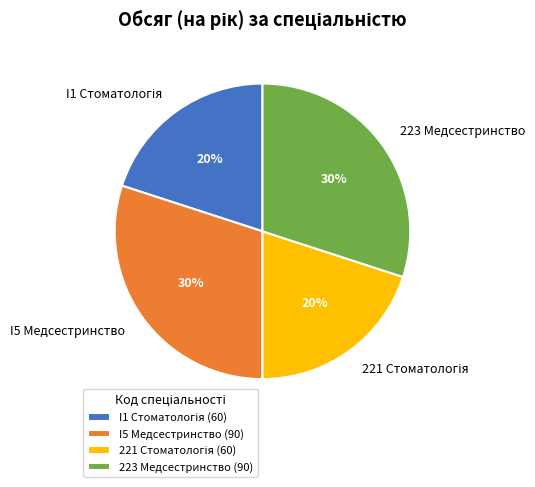

The 223 Медсестринство slice represents 30% of the pie. True or false?

True